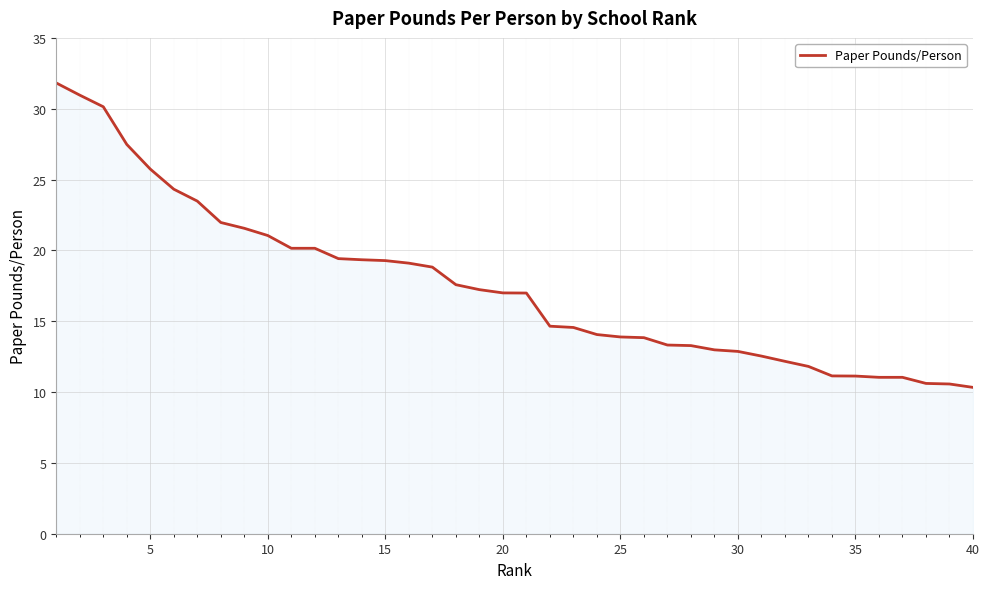

What is the difference between the maximum and minimum values?

21.5